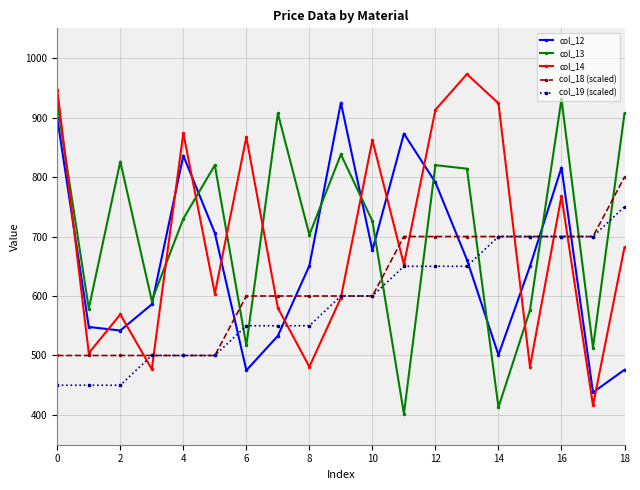

Rank the series by their average value, from highest to lowest.

col_13, col_14, col_12, col_18 (scaled), col_19 (scaled)